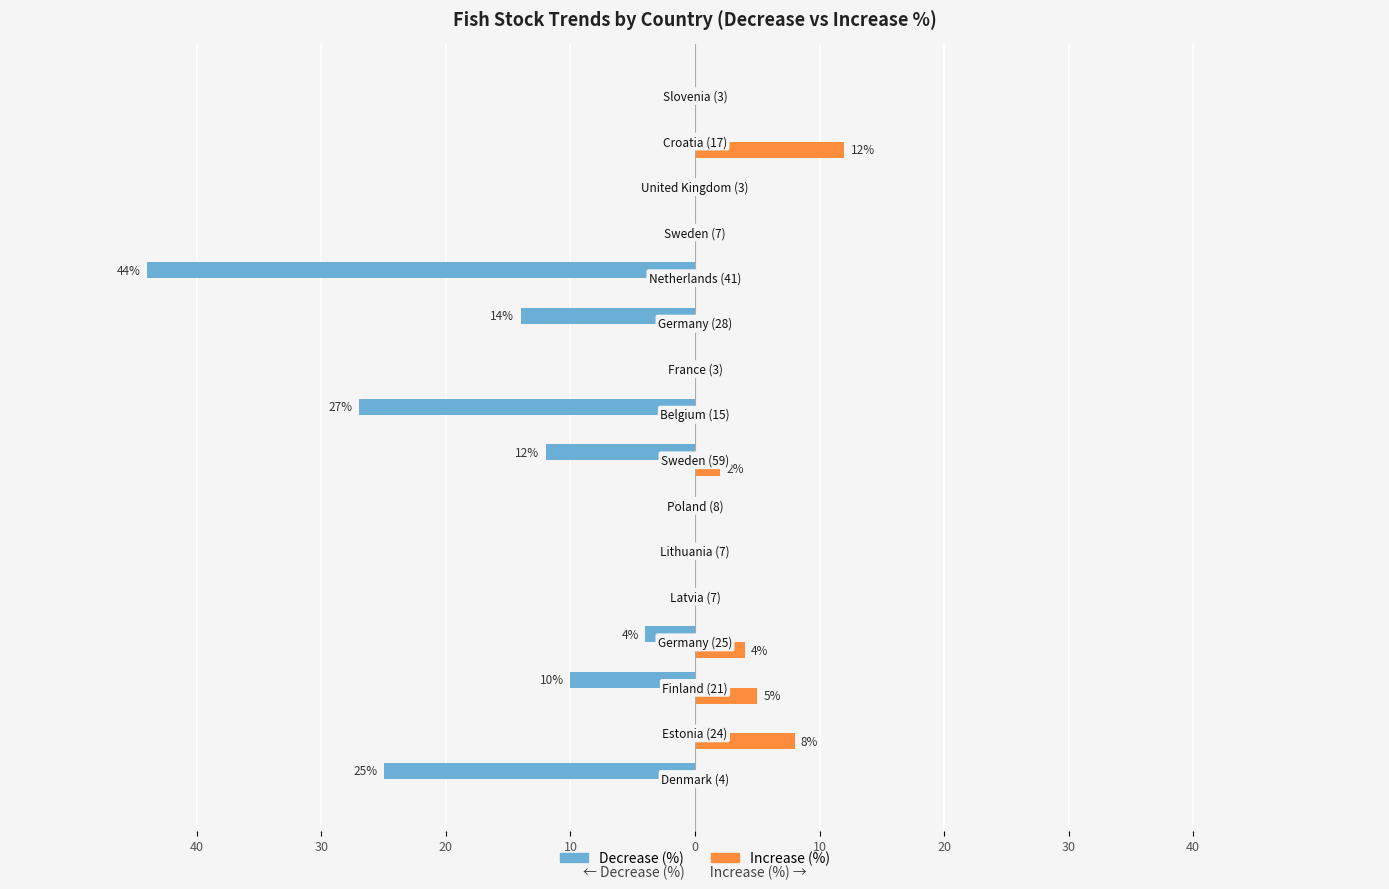

What are all the series names shown in the legend?

Decrease (%), Increase (%)